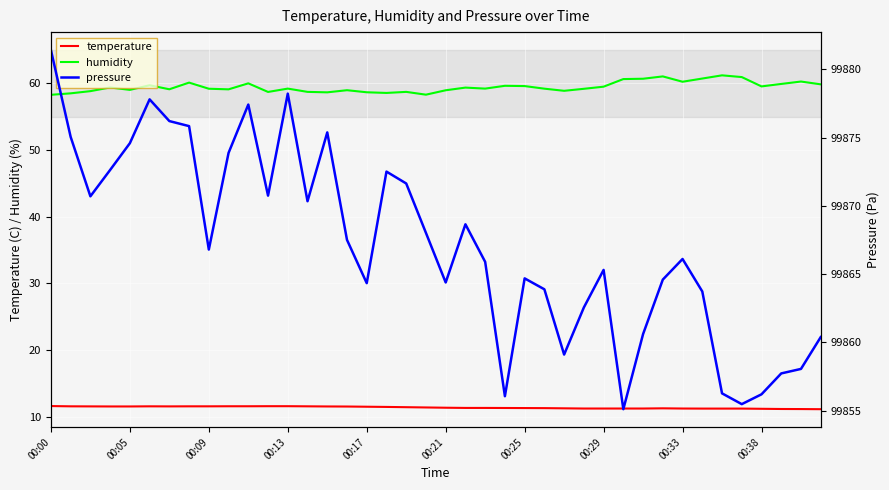

What is the minimum value for pressure?

99855.1